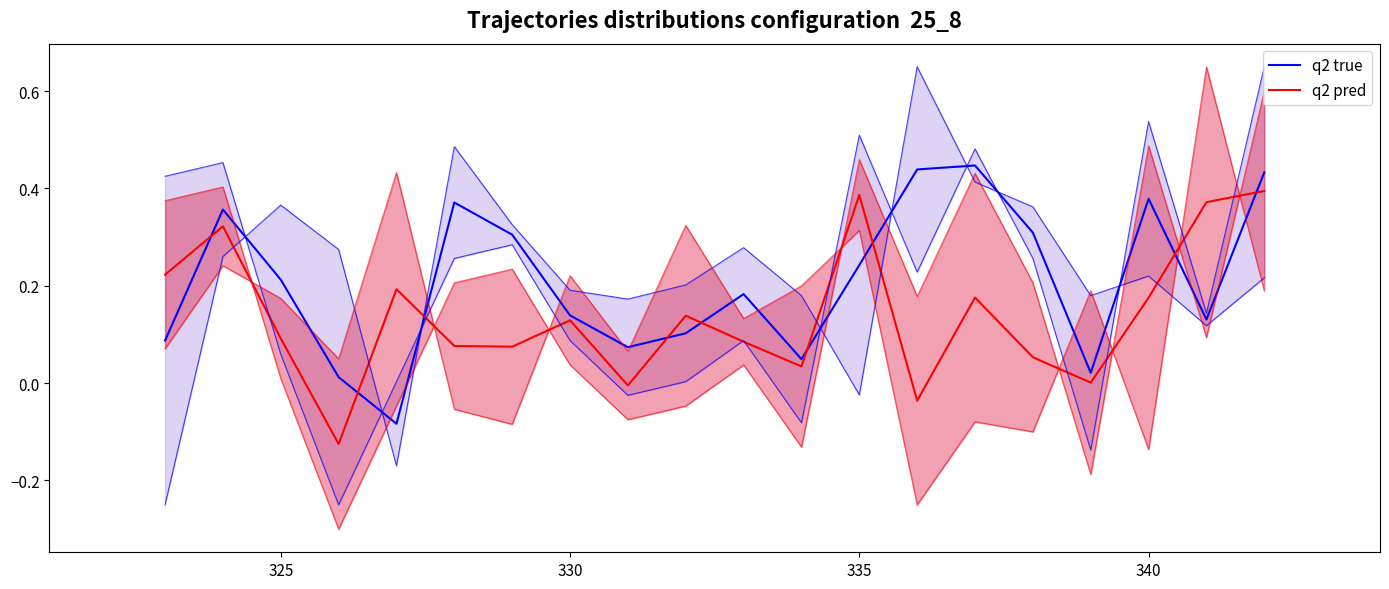

What is the value of the q2 true point at the 1st from the left?

0.1